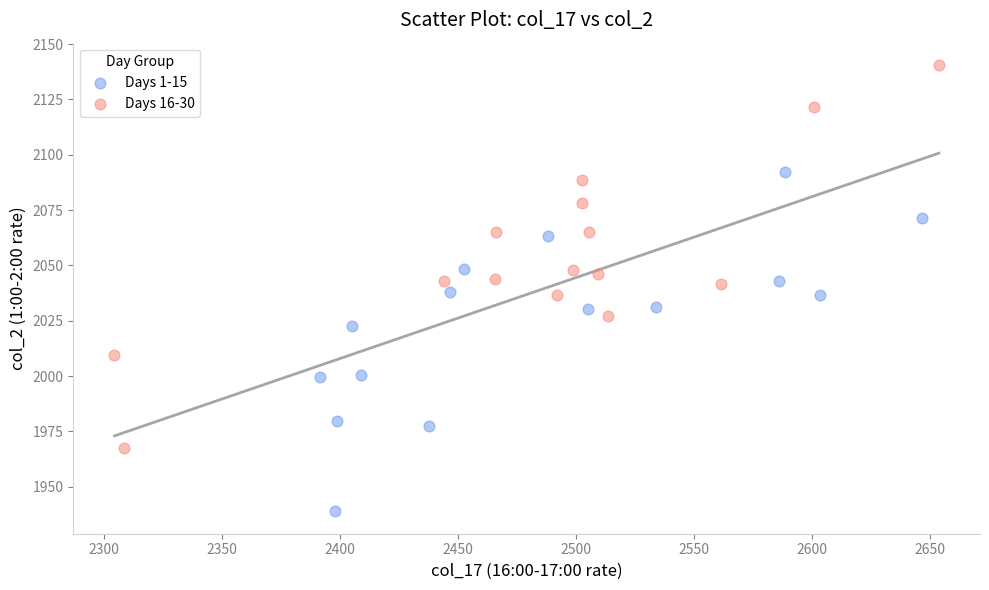

Which series has the largest Y range (max minus min)?

Days 16-30